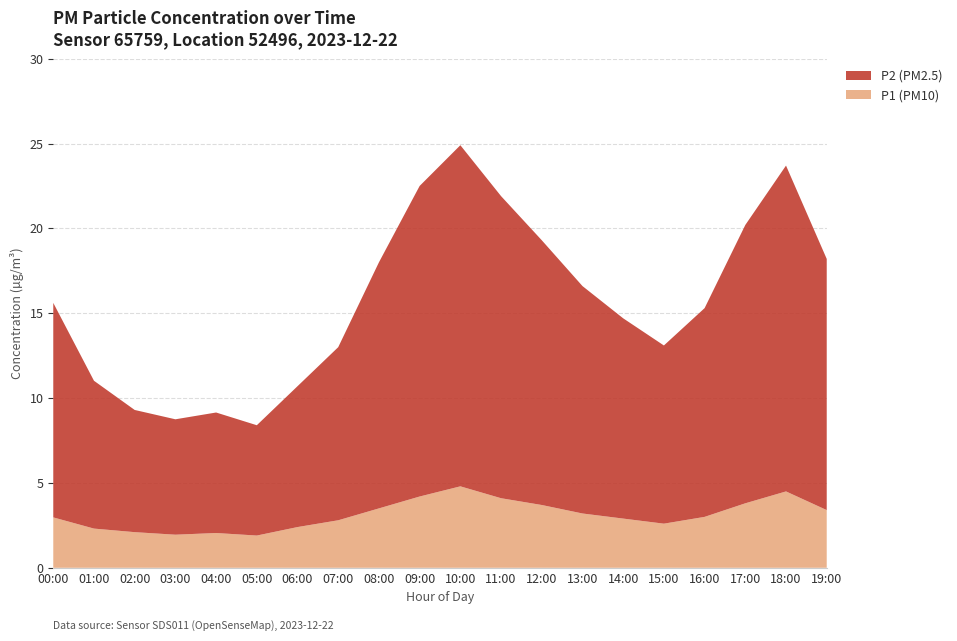

The value of P1 (PM10) at 13:00 is 5.6. True or false?

False